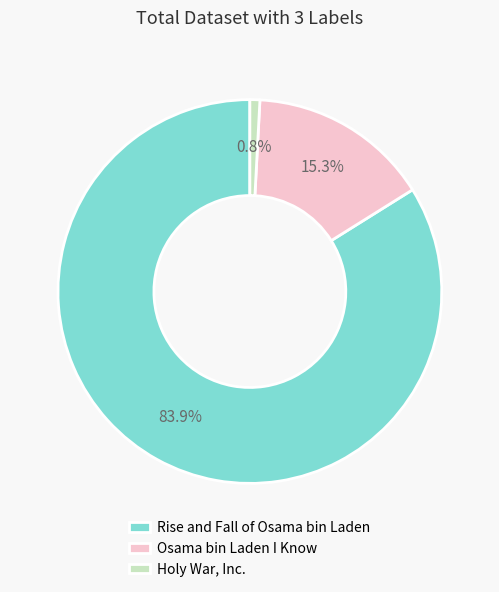

Between Holy War, Inc. and Rise and Fall of Osama bin Laden, which is larger?

Rise and Fall of Osama bin Laden